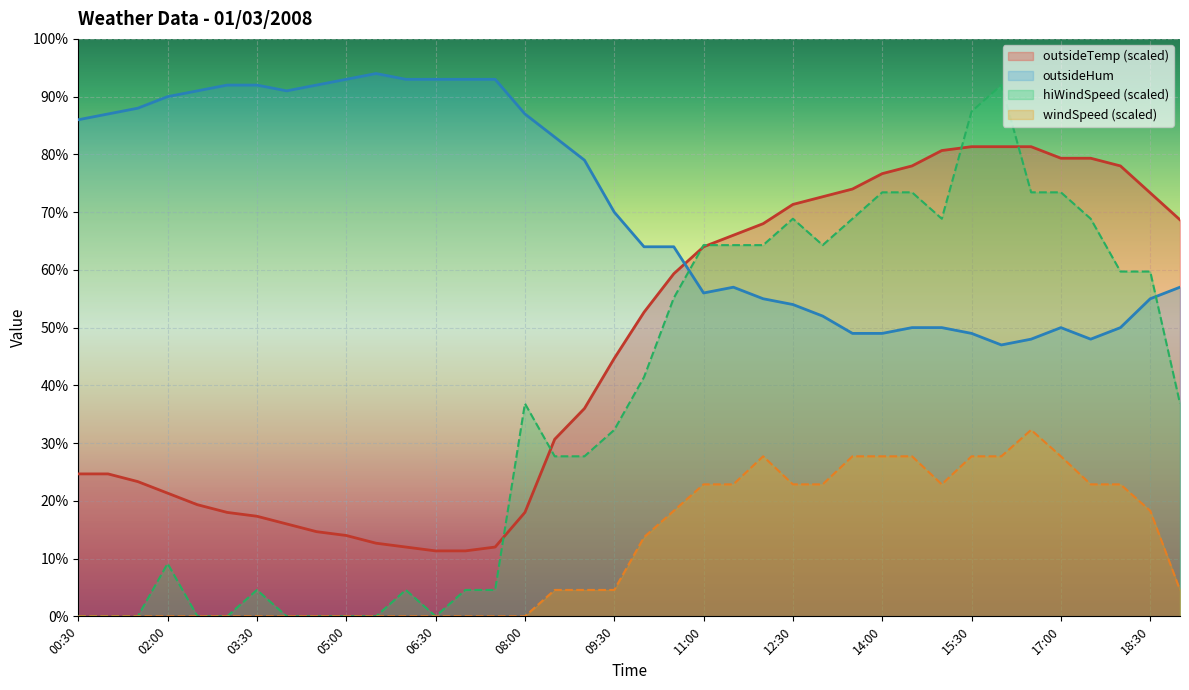

What is the label of the 31st point from the right?

04:00